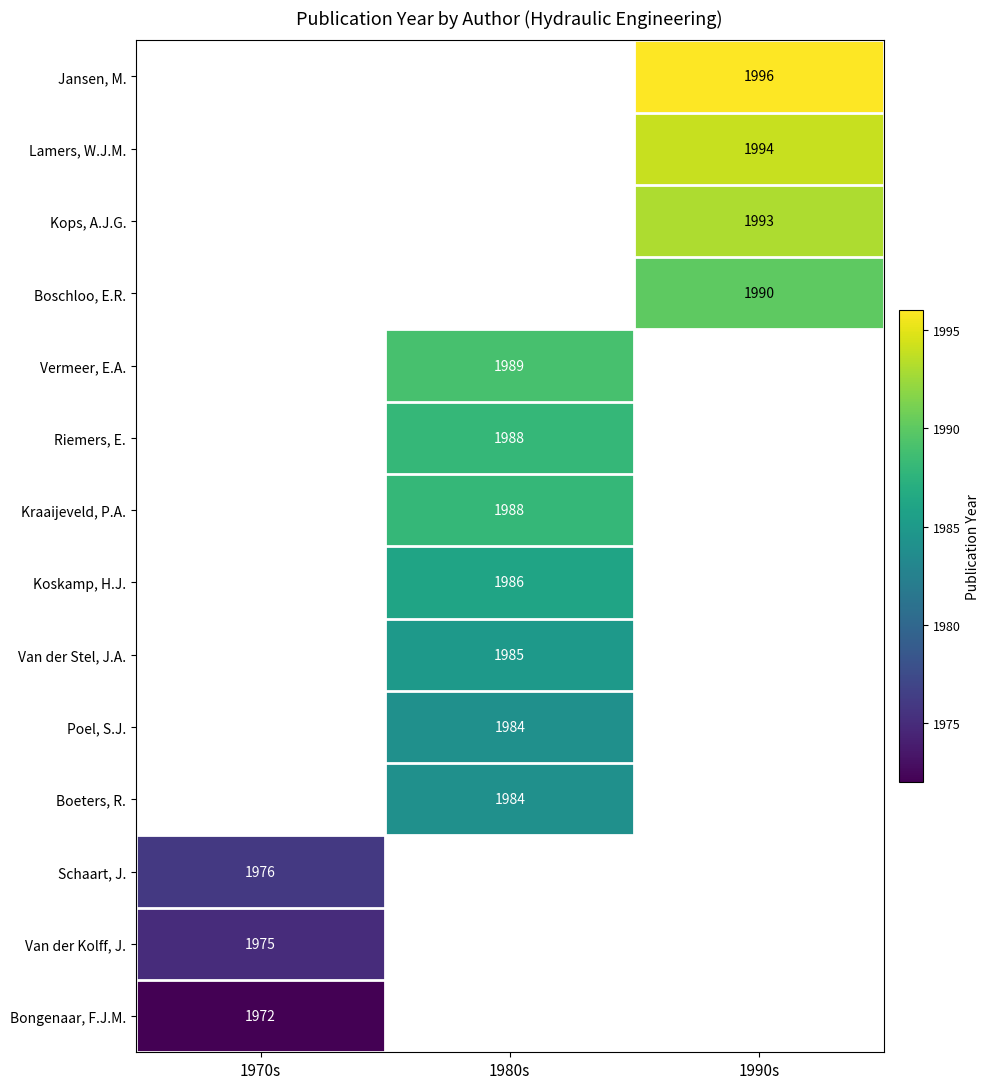

Which label corresponds to the smallest value in the chart?

1970s